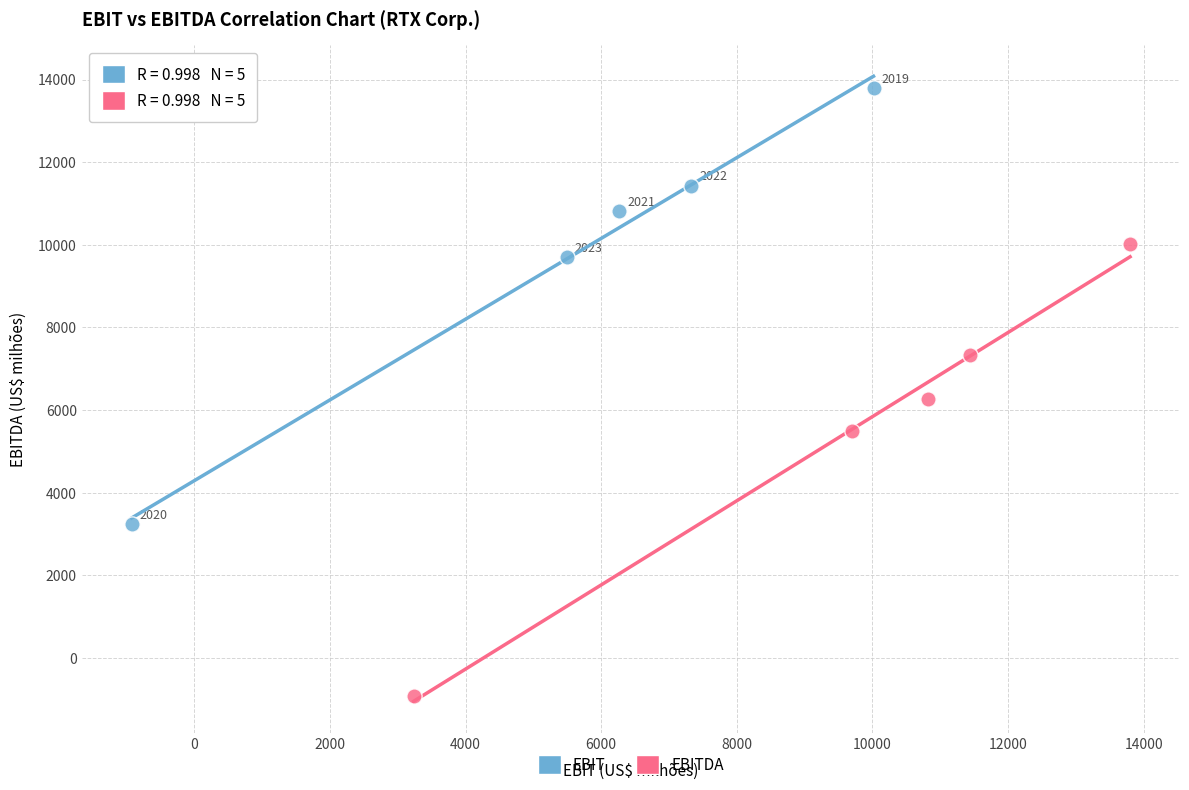

Which series contains the highest Y value?

EBIT